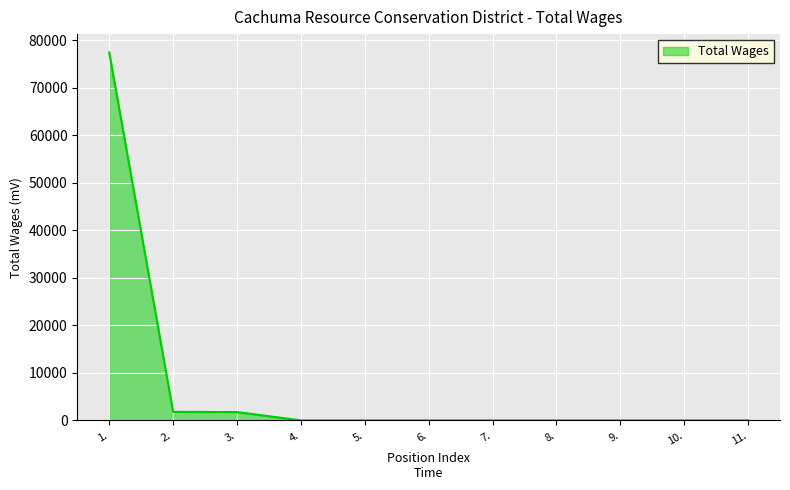

Does the chart have visible grid lines?

Yes